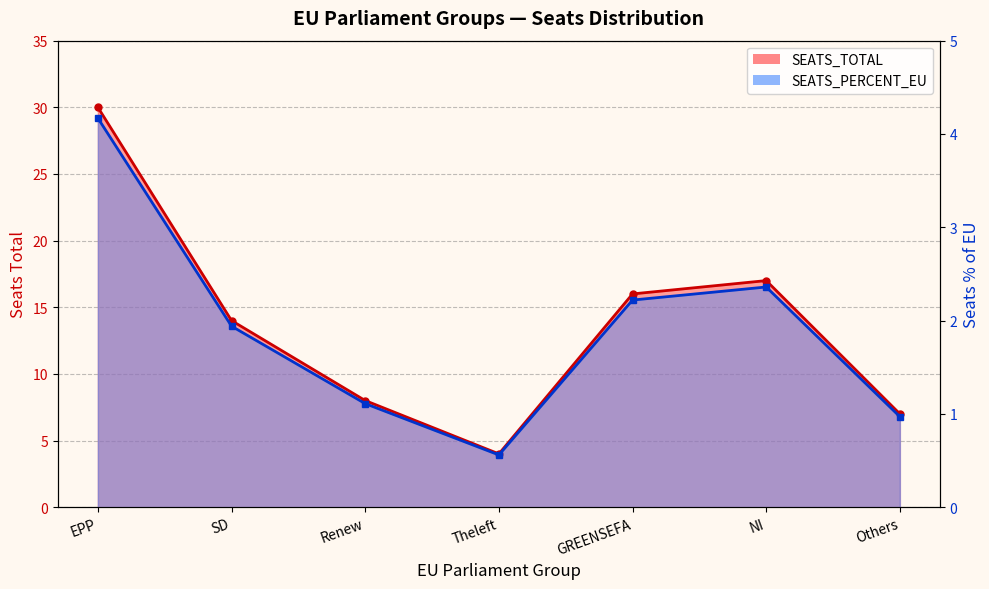

How many values in the SEATS_TOTAL series are below 14?

3